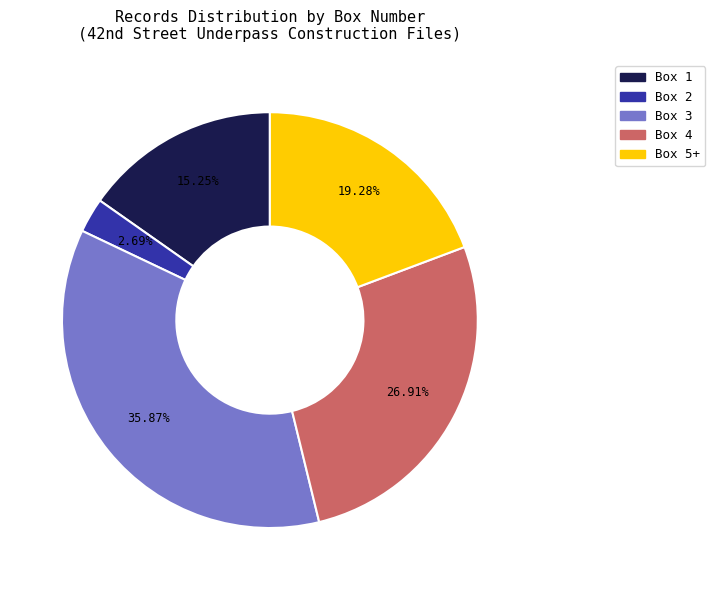

How many slices are in this pie chart?

5